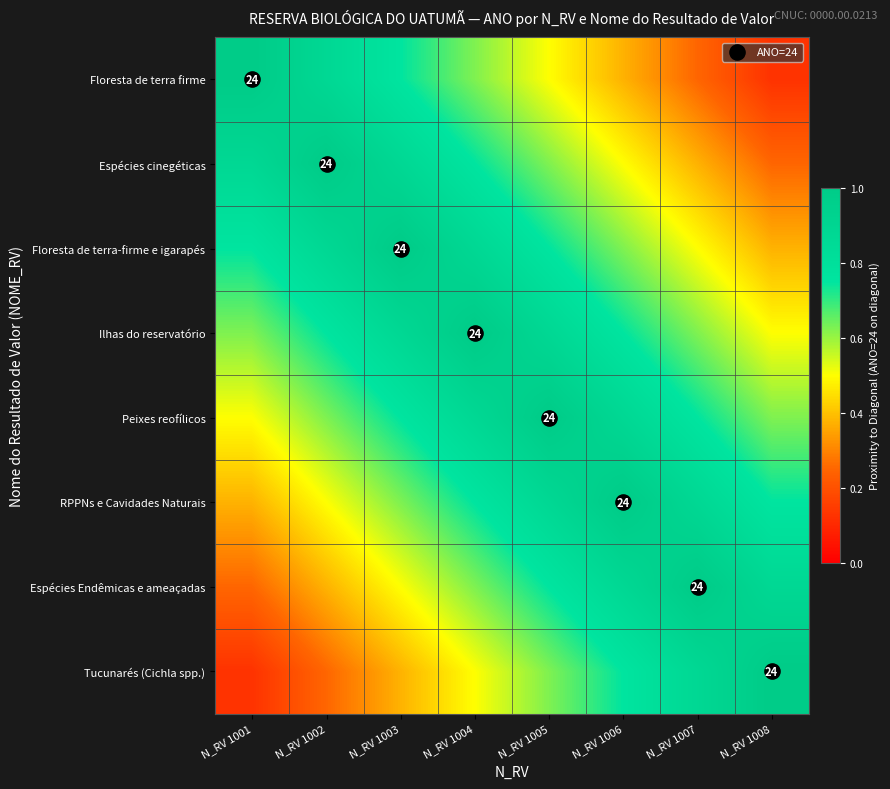

What is the smallest value displayed?

0.1